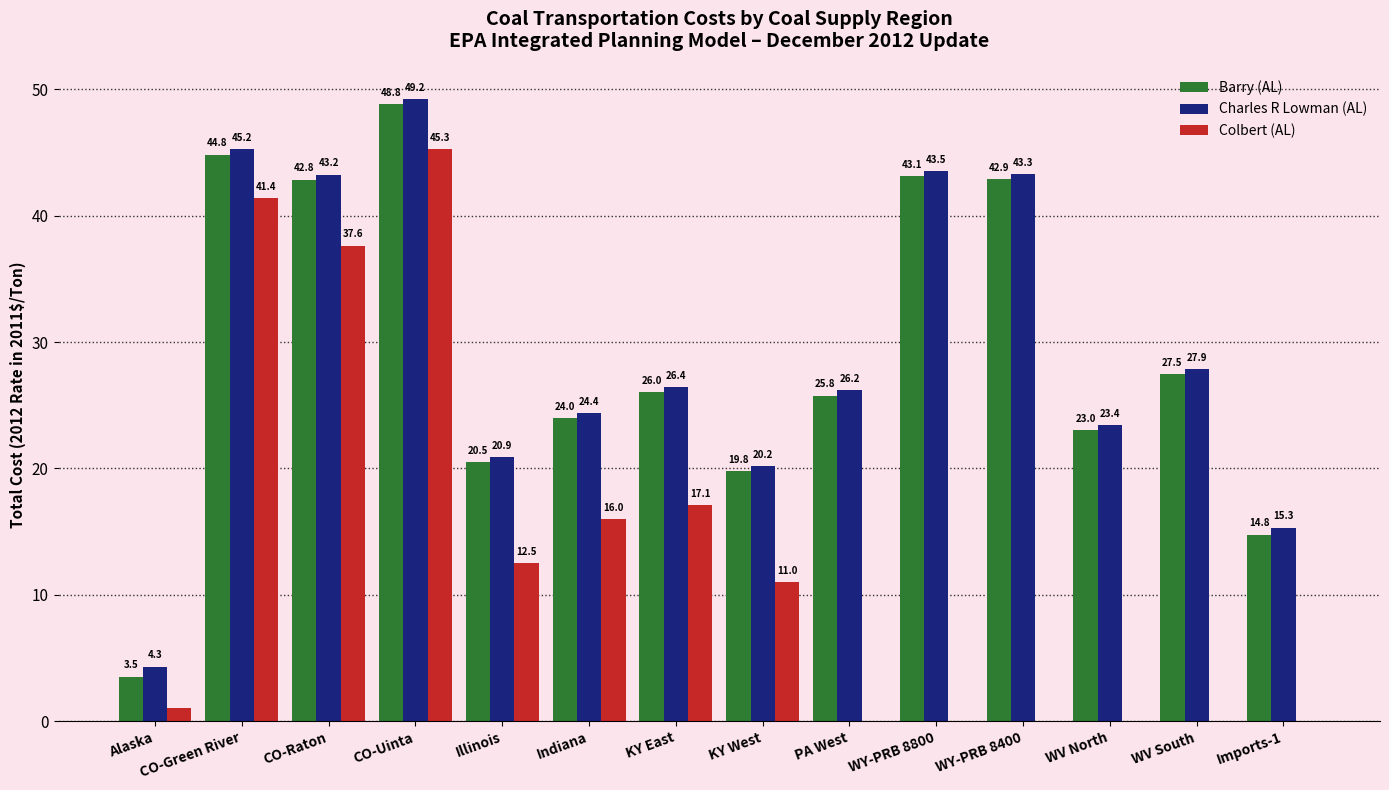

What is the greatest value displayed?

49.2